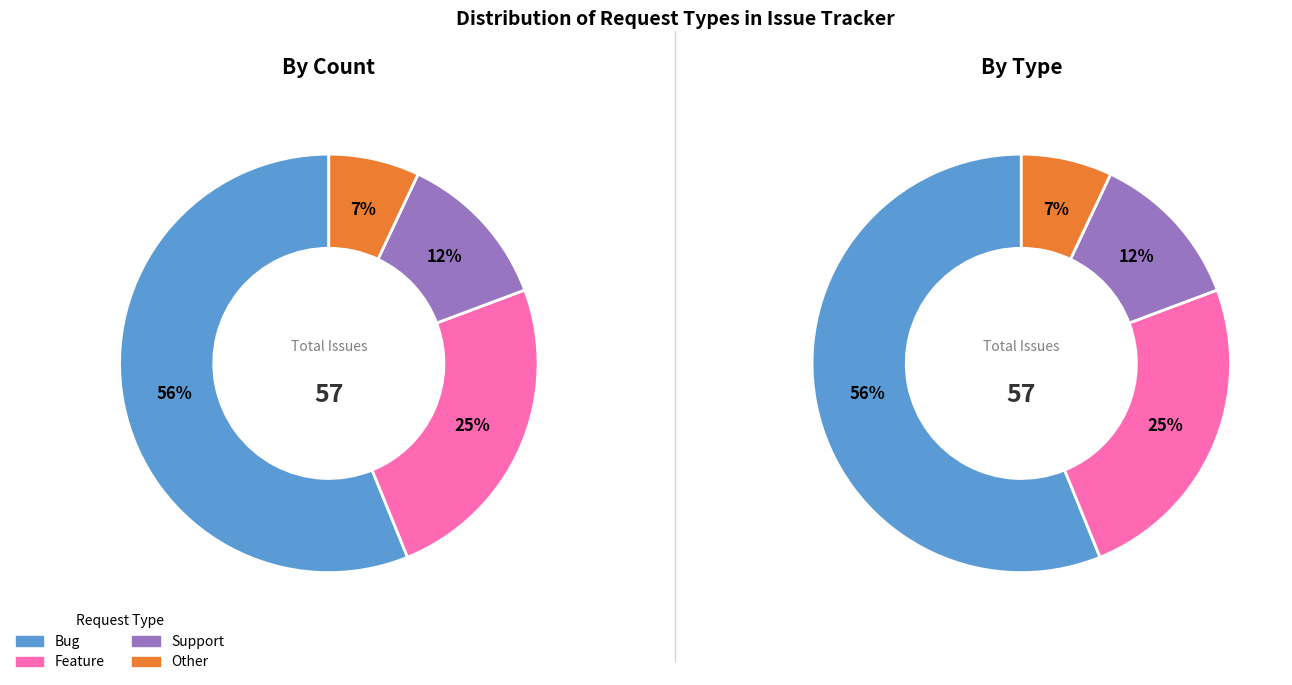

Which category has the smallest portion of the pie?

Other